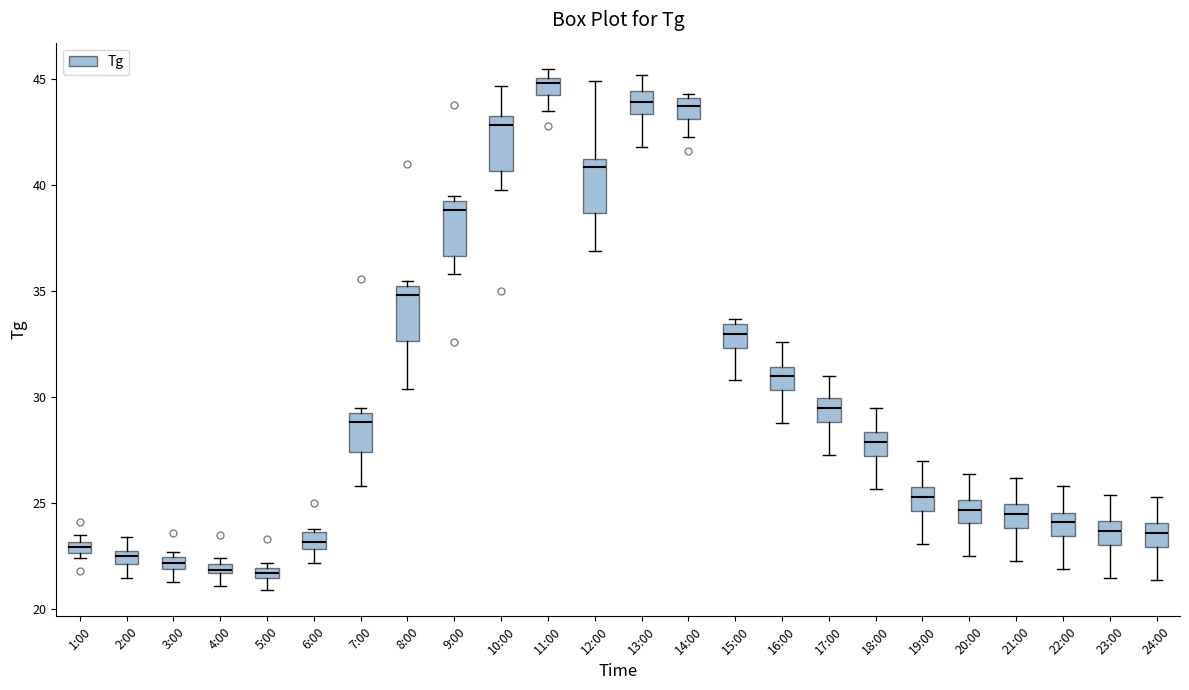

Where does the lower whisker of the box for 6:00 end on the y-axis? The values are not printed on the chart, so give them approximately, as read against the axis.

22.0